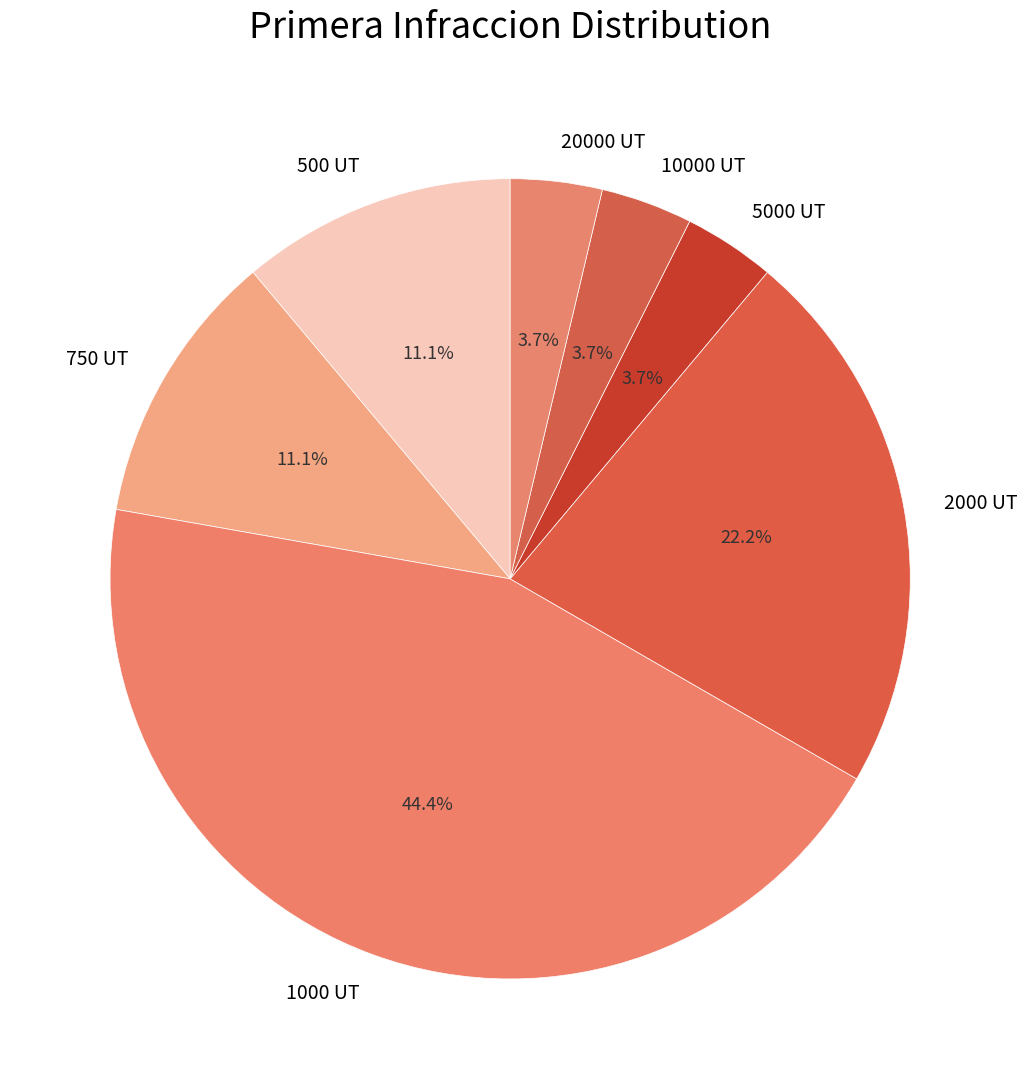

Between 1000 UT and 500 UT, which is larger?

1000 UT